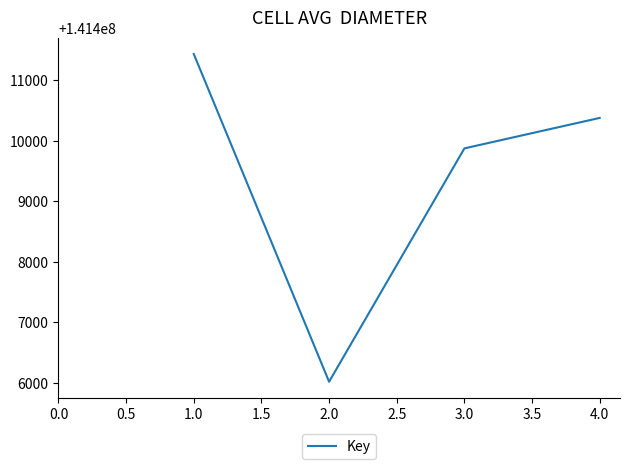

At which category does the data reach its first local valley?

2.0